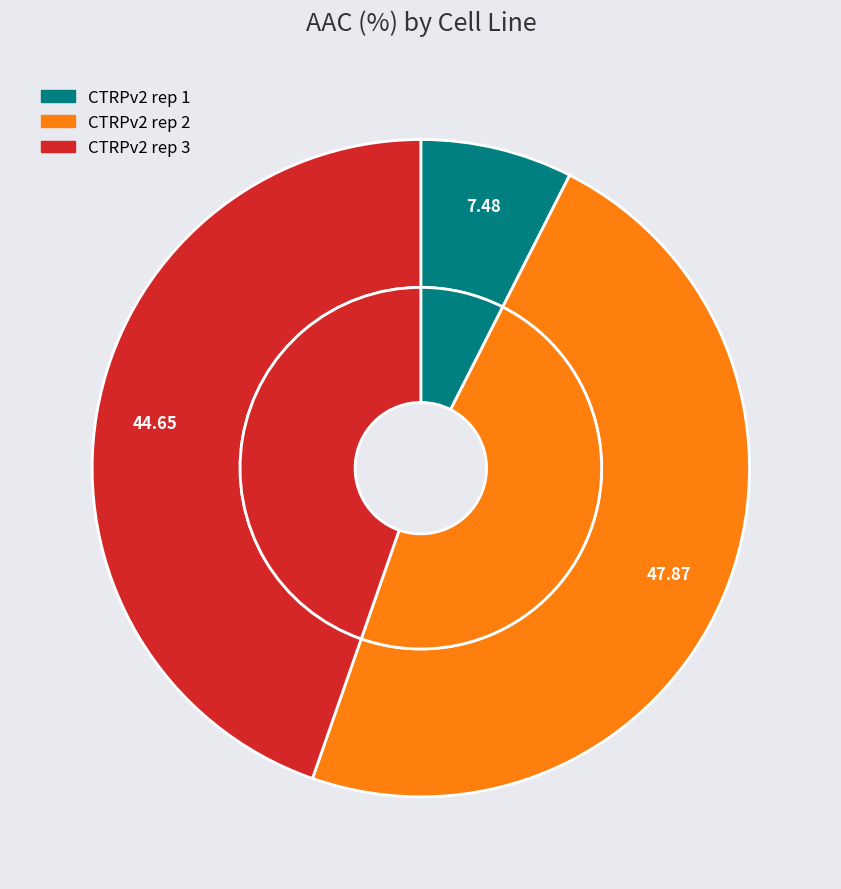

To the nearest percent, what is the difference between the largest and smallest slice percentages?

40%